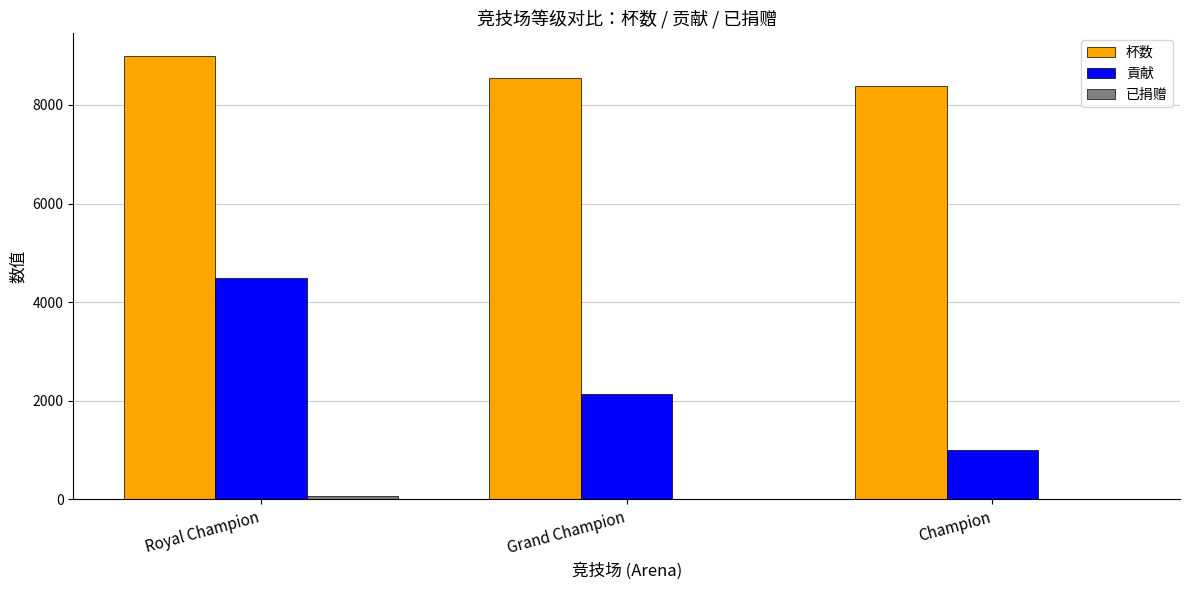

At which label is 貢献 closest to 2753?

Grand Champion